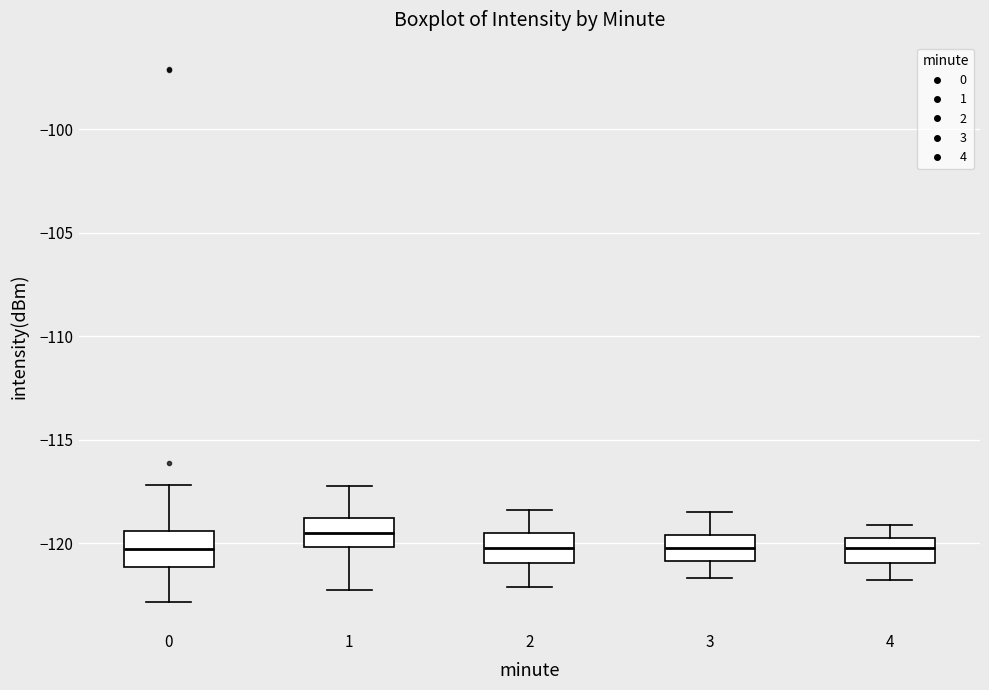

Reading left to right, read every box against the y-axis: the position of its median line, the range the box covers, and the ends of its whiskers. The values are not printed on the chart, so give them approximately, as read against the axis.

0: median -120.5, box -121.0 to -119.5, whiskers -123.0 to -117.0
1: median -119.5, box -120.0 to -119.0, whiskers -122.5 to -117.5
2: median -120.0, box -121.0 to -119.5, whiskers -122.0 to -118.5
3: median -120.0, box -121.0 to -119.5, whiskers -121.5 to -118.5
4: median -120.0, box -121.0 to -119.5, whiskers -122.0 to -119.0